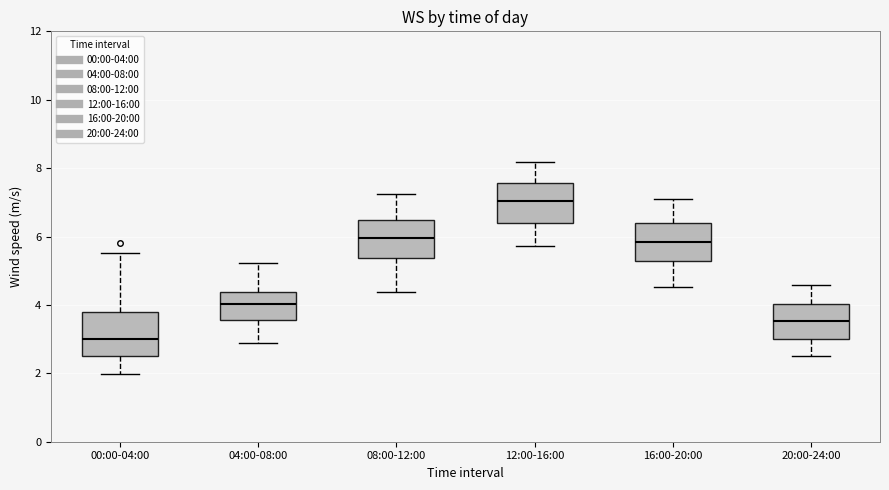

Where does the median line of the box for 04:00-08:00 sit on the y-axis? The values are not printed on the chart, so give them approximately, as read against the axis.

4.0